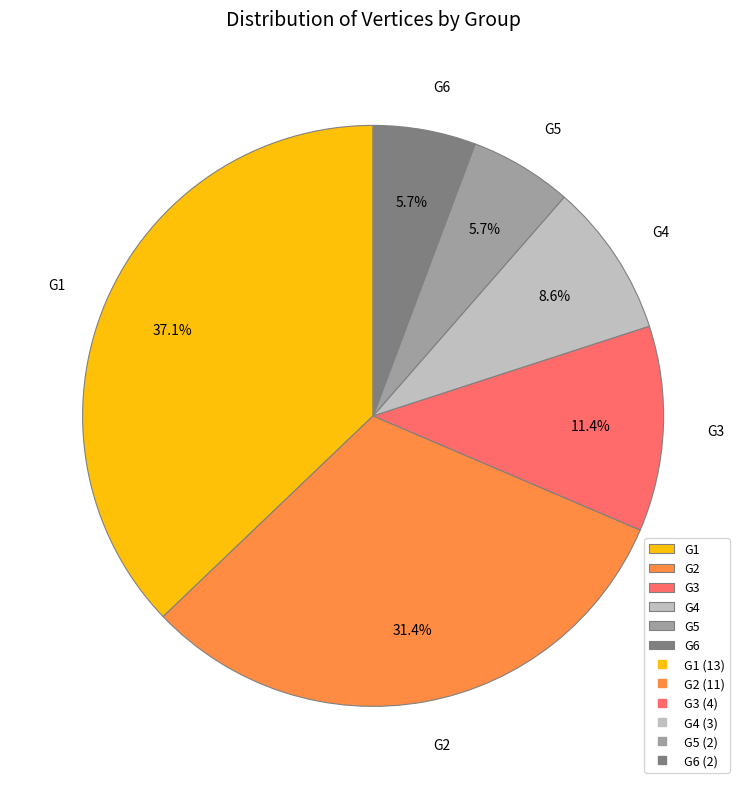

What percentage is the G1 slice, to the nearest percent?

37%